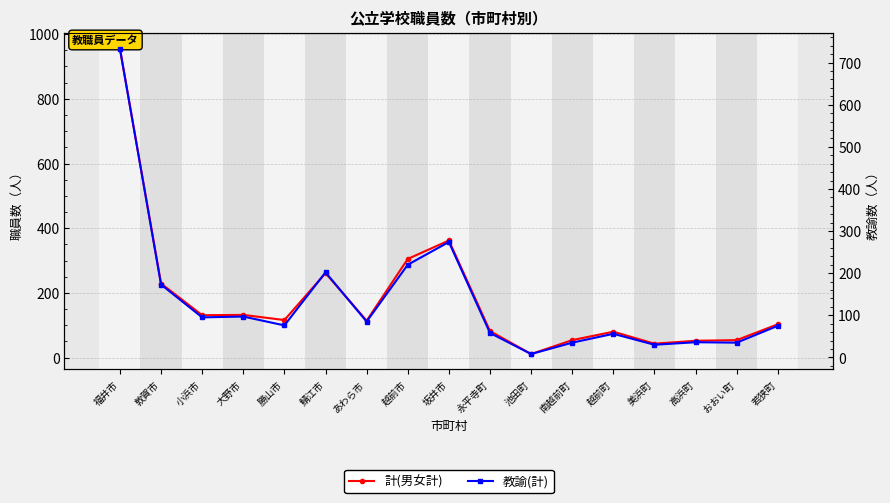

How many values in the 計(男女計) series exceed 114?

8